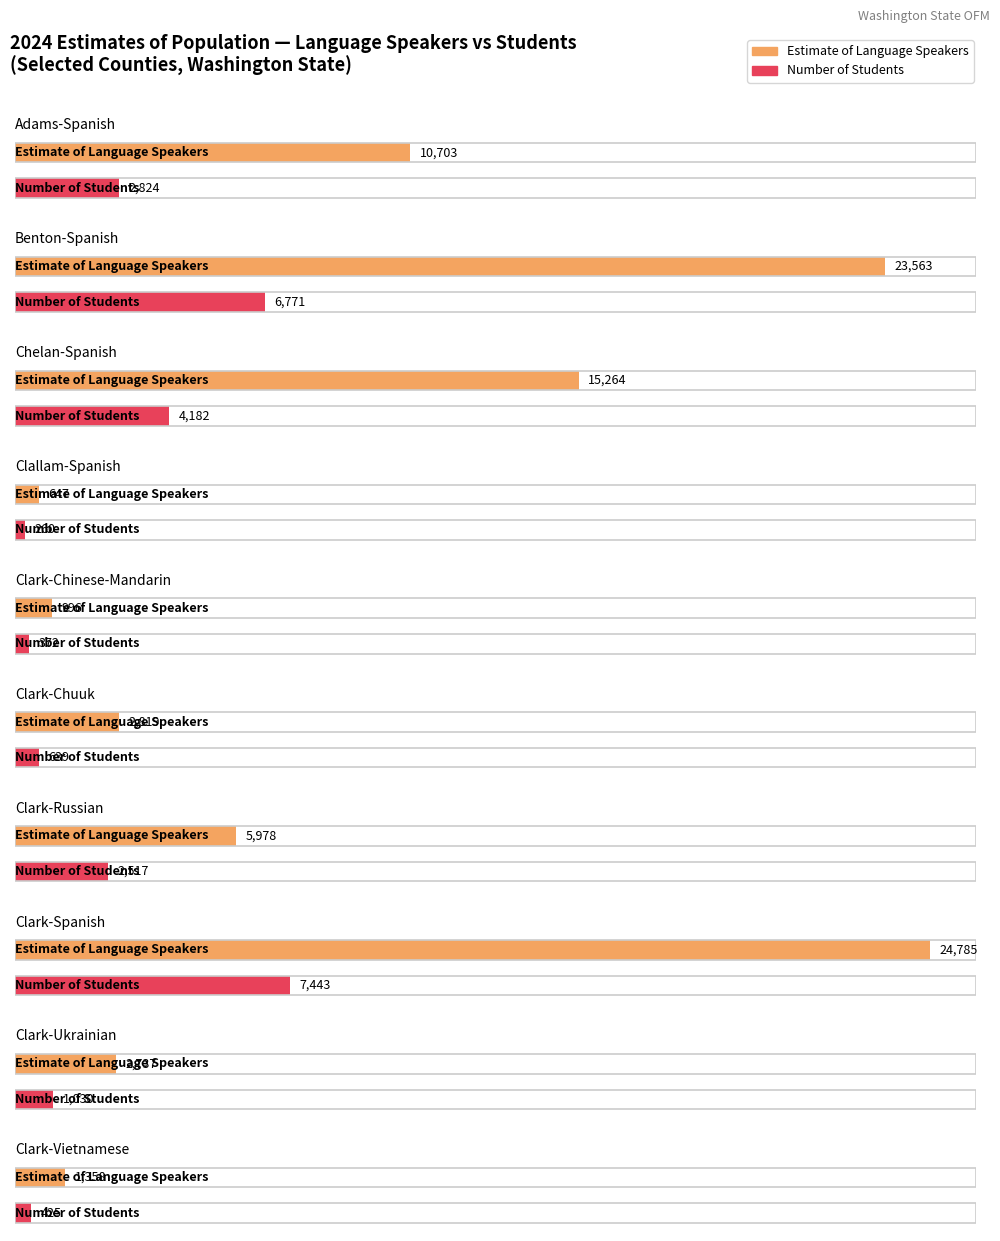

What is the sum of the Number of Students values at Benton-Spanish and Chelan-Spanish?

10953